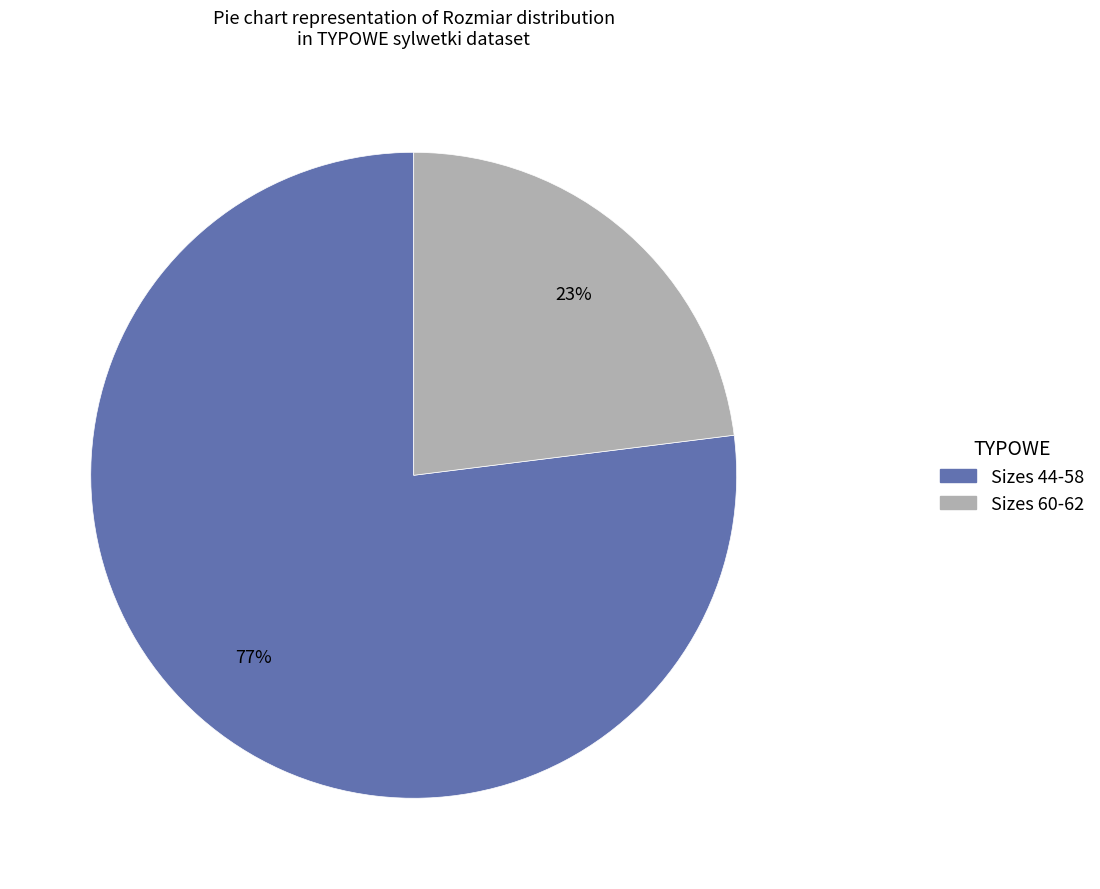

Does any single category account for the majority?

Yes